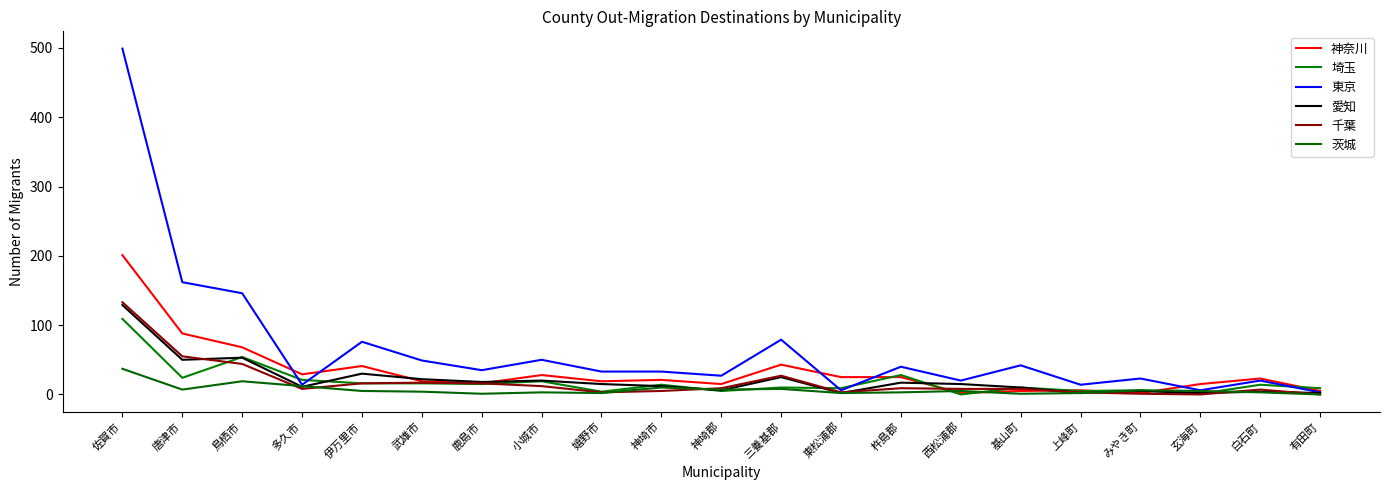

Rank the series at 基山町 from lowest to highest value.

茨城, 神奈川, 千葉, 埼玉, 愛知, 東京